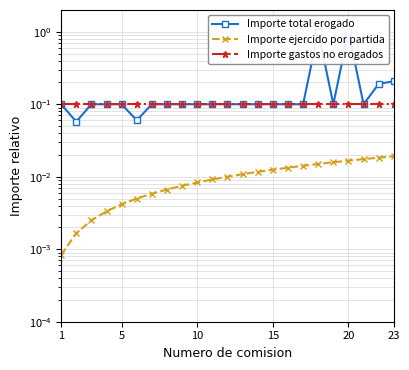

True or false: Importe gastos no erogados has more than 2 interior local peaks.

False